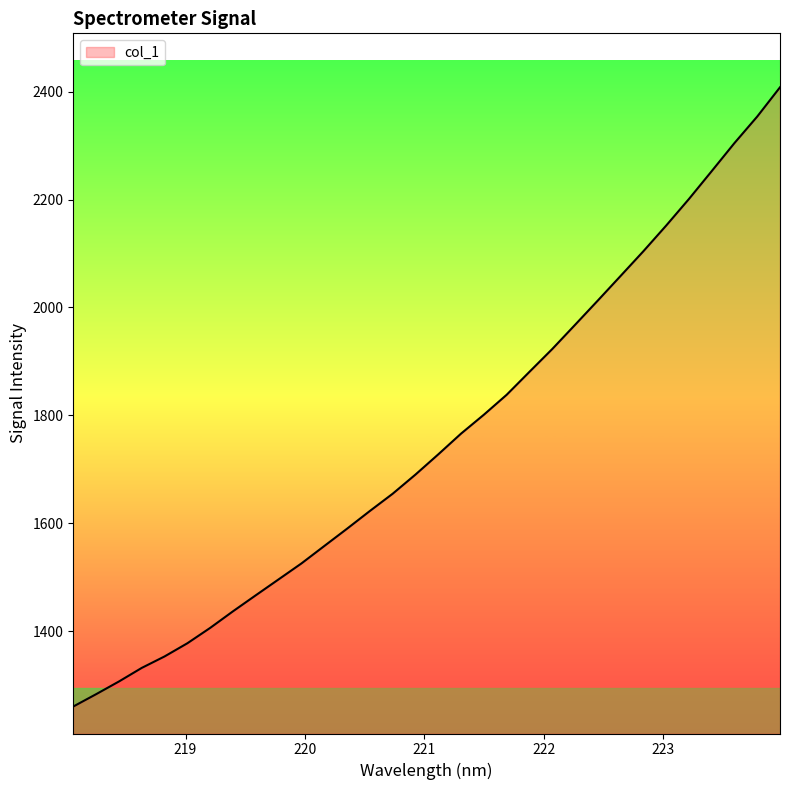

Does the chart display data point markers on the line(s)?

No